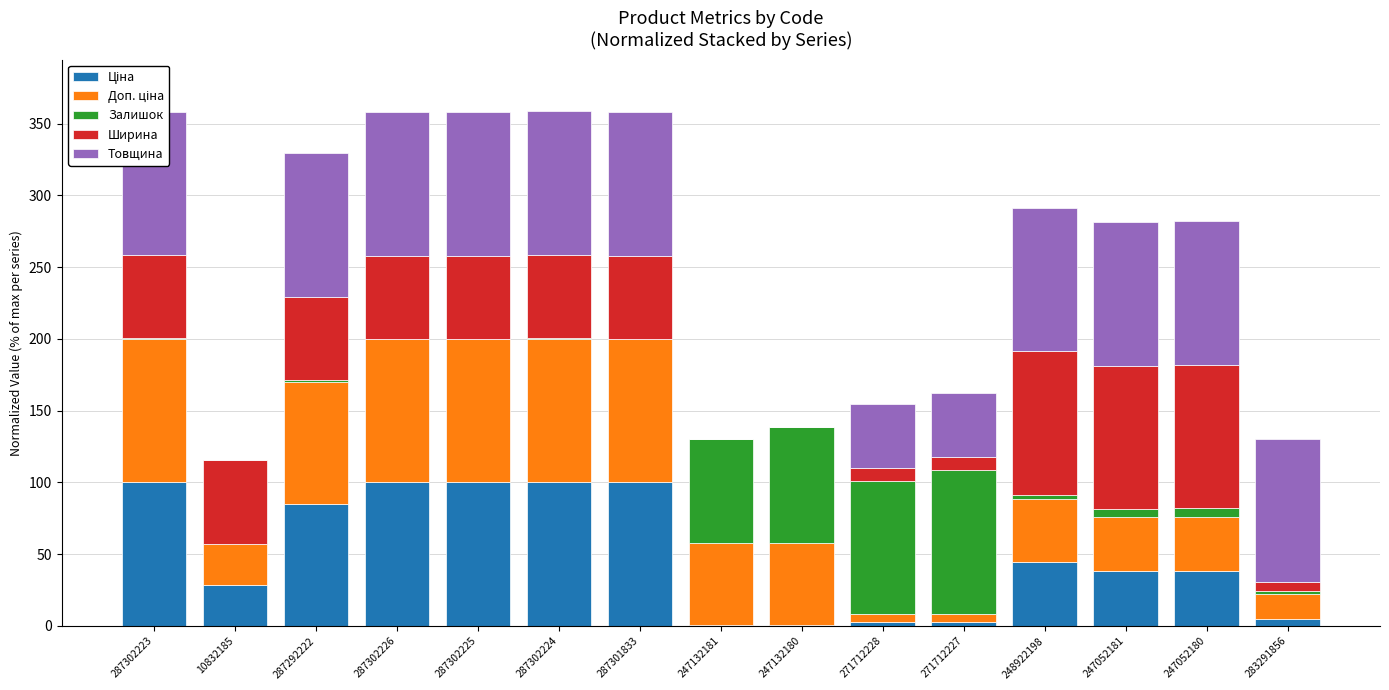

Is the value of Товщина at 248922198 greater than the value of Ширина at 247052180?

No